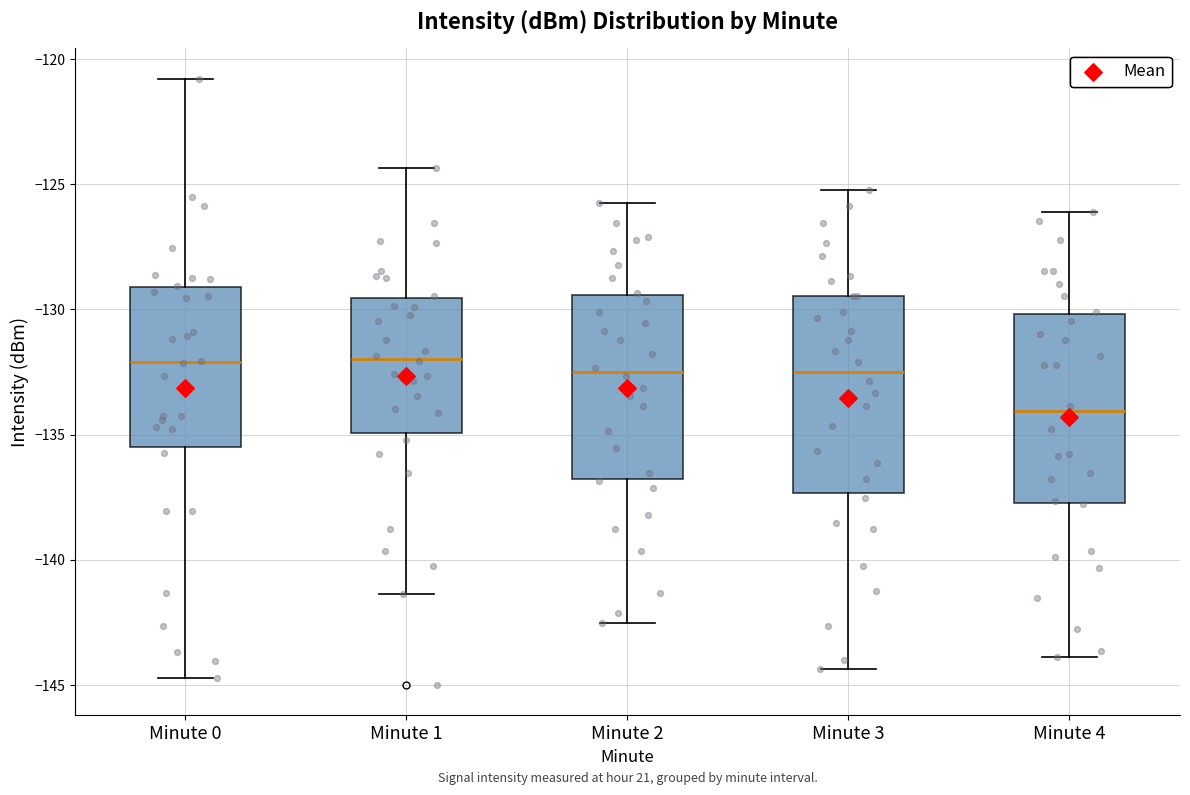

Where does the lower whisker of the box for Minute 2 end on the y-axis? The values are not printed on the chart, so give them approximately, as read against the axis.

-142.5